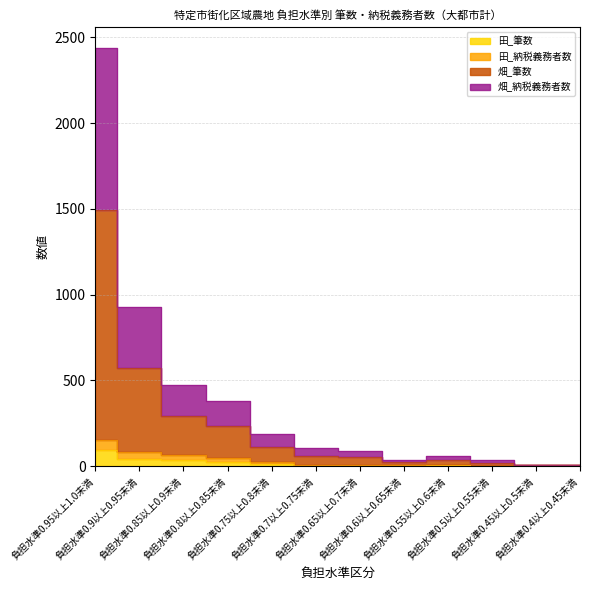

Reading left to right, list all the values displayed in this chart.

田_筆数: 93	41	34	25	13	4	4	3	5	0	3	3
田_納税義務者数: 153	82	68	50	26	8	8	6	10	0	6	6
畑_筆数: 2437	930	475	381	187	106	91	37	60	38	6	6
畑_納税義務者数: 1496	574	290	236	113	61	53	22	36	21	6	6